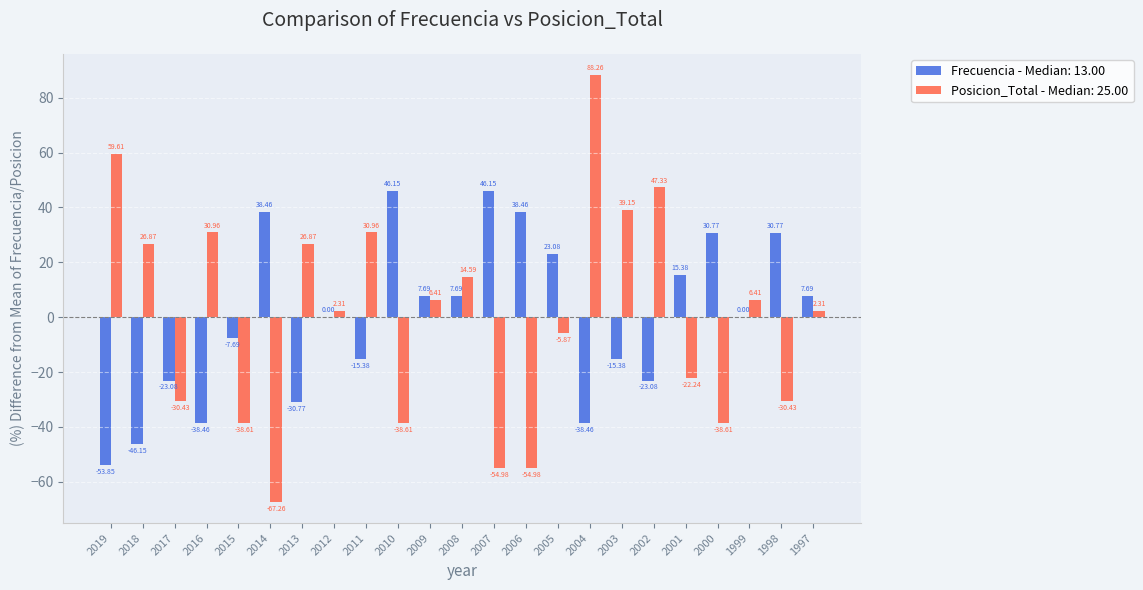

How many data points in Posicion_Total - Median: 25.00 are above 2?

13